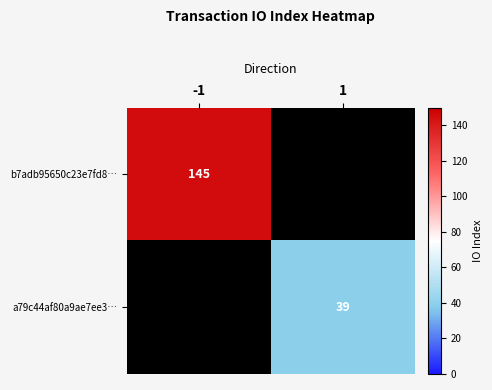

Is it true that a79c44af80a9ae7ee3… equals 39 at 1?

True